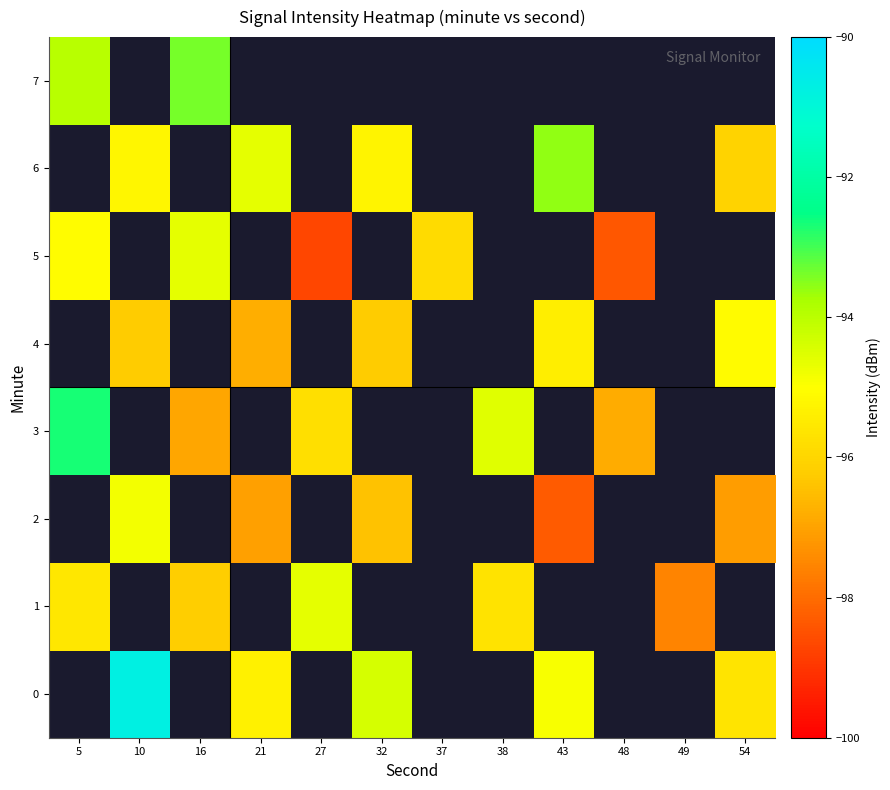

At which category does the chart reach its minimum across all series?

27